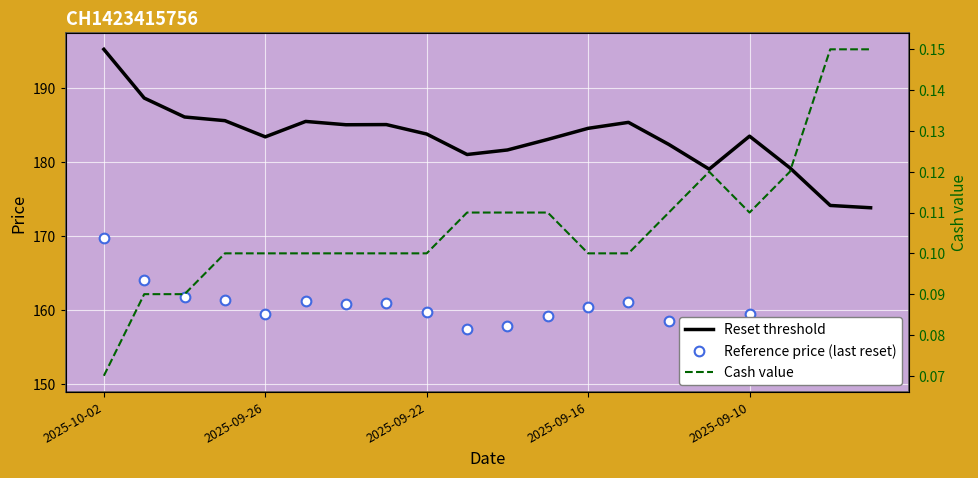

At how many categories does at least one series exceed 102?

20